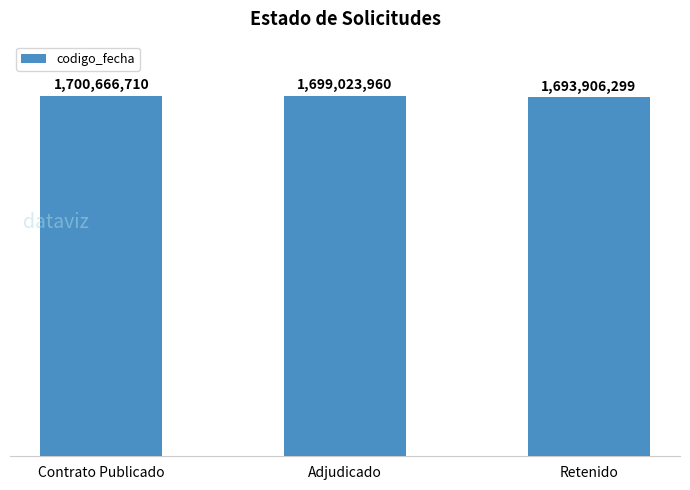

How many values are between 1693906299 and 1700666710?

3